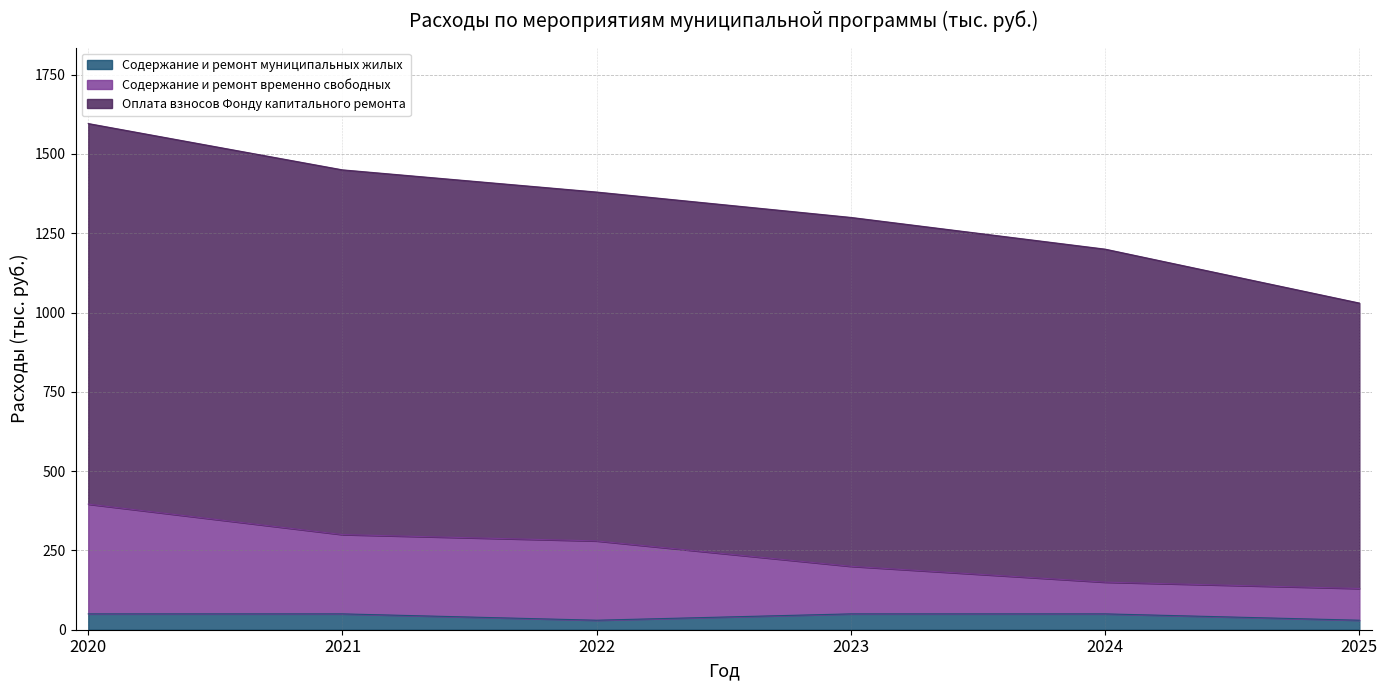

True or false: Содержание и ремонт муниципальных жилых and Содержание и ремонт временно свободных cross at least once.

False